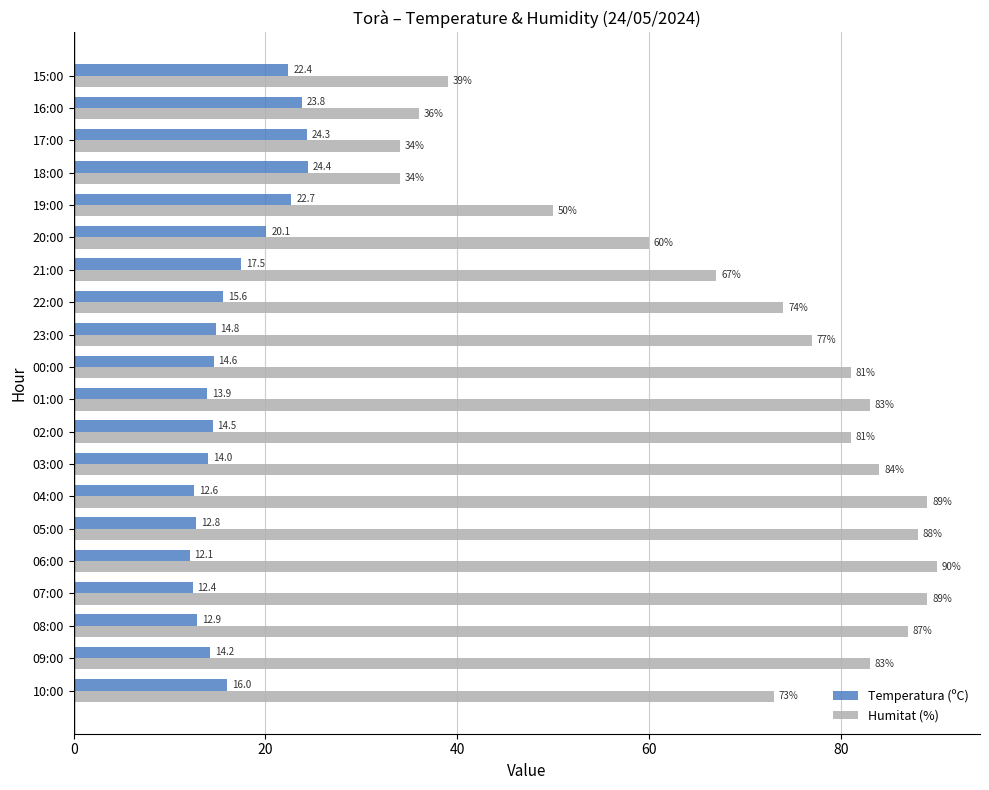

Which series changed the most between 00:00 and 22:00?

Humitat (%)